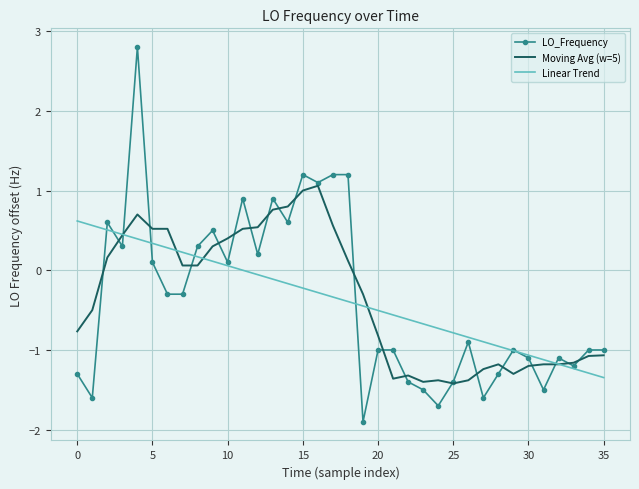

True or false: LO_Frequency has more than 0 interior local peaks.

True